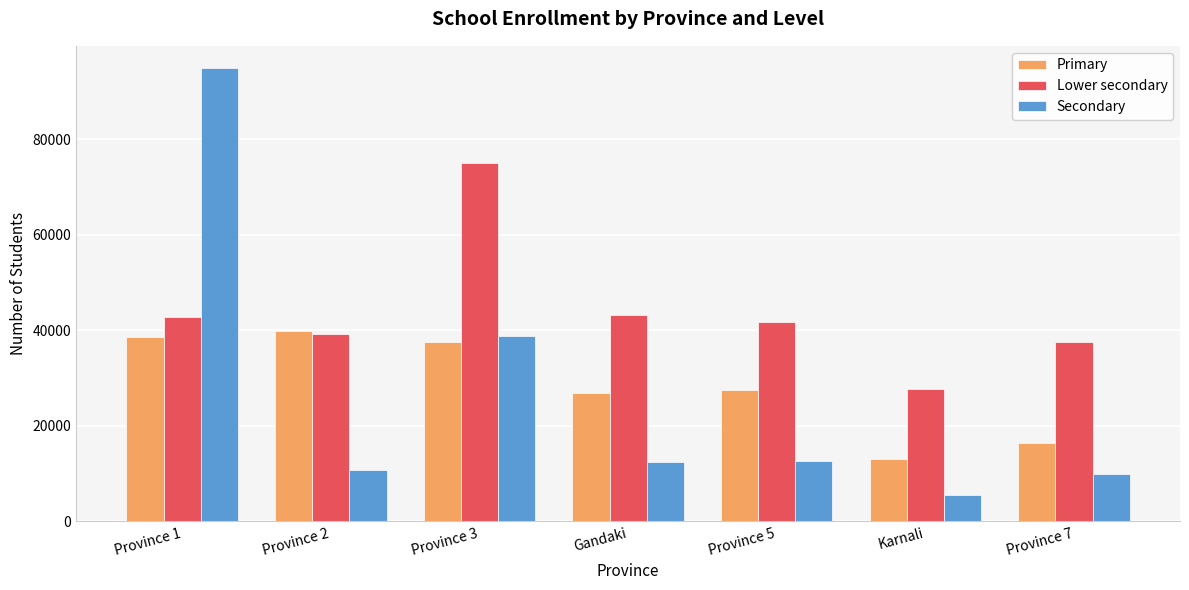

What is the difference between the highest and lowest values at Province 1?

56186